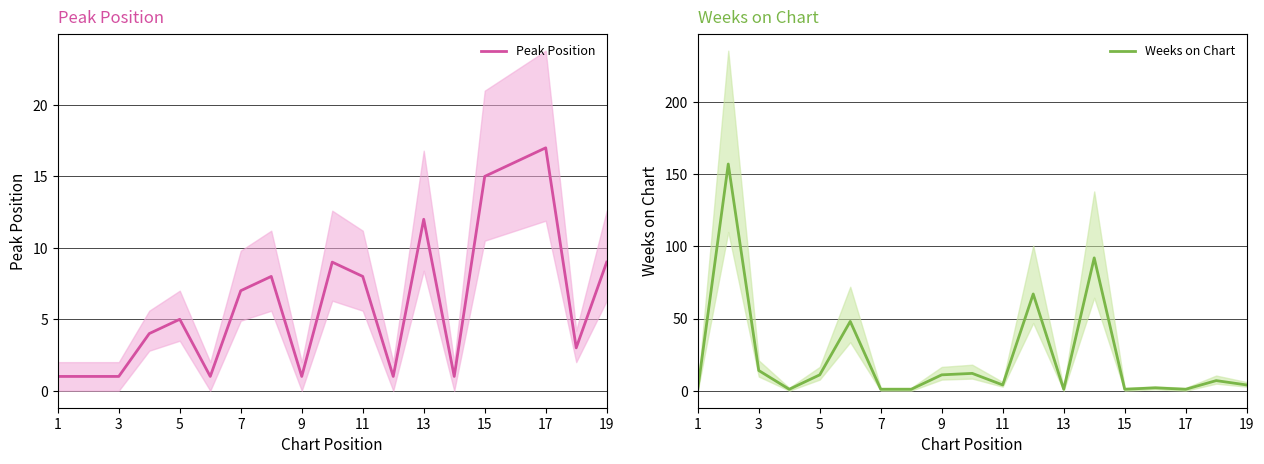

The value of Peak Position at 15 is 26. True or false?

False